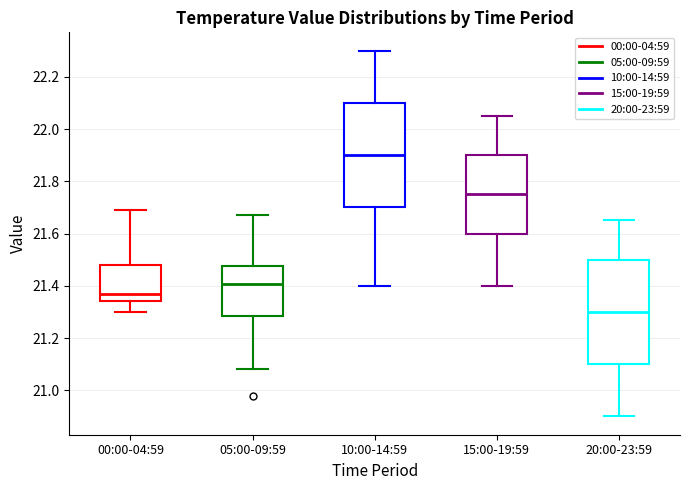

Where is the upper edge of the box for 00:00-04:59 on the y-axis? The values are not printed on the chart, so give them approximately, as read against the axis.

21.48